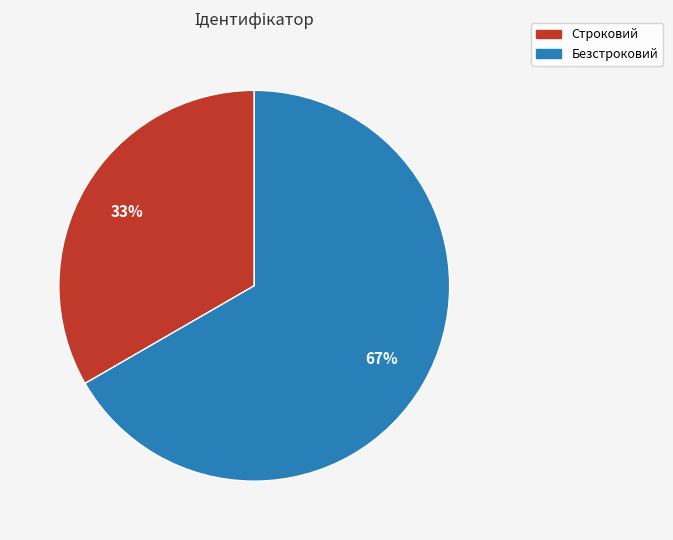

Between Безстроковий and Строковий, which is larger?

Безстроковий